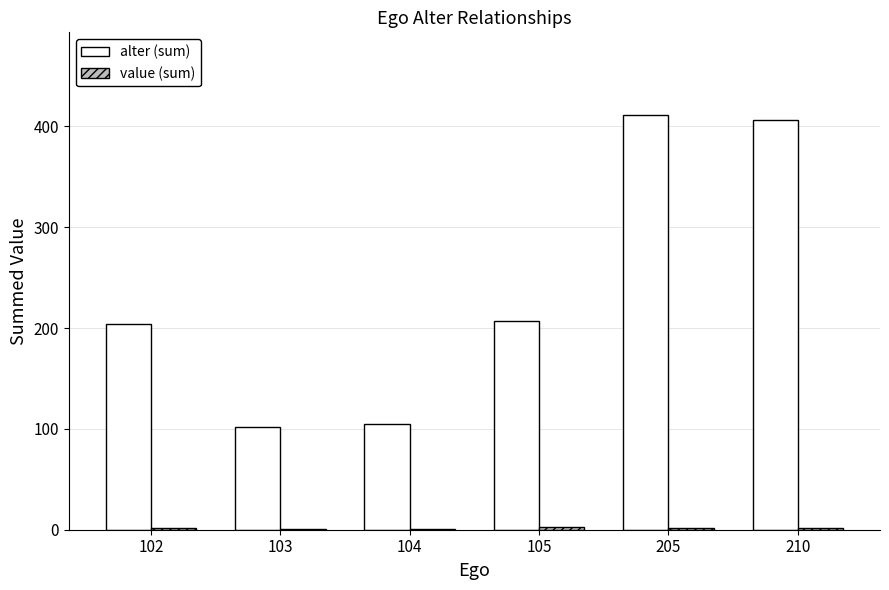

True or false: alter (sum) has a value of 156 at 103.

False